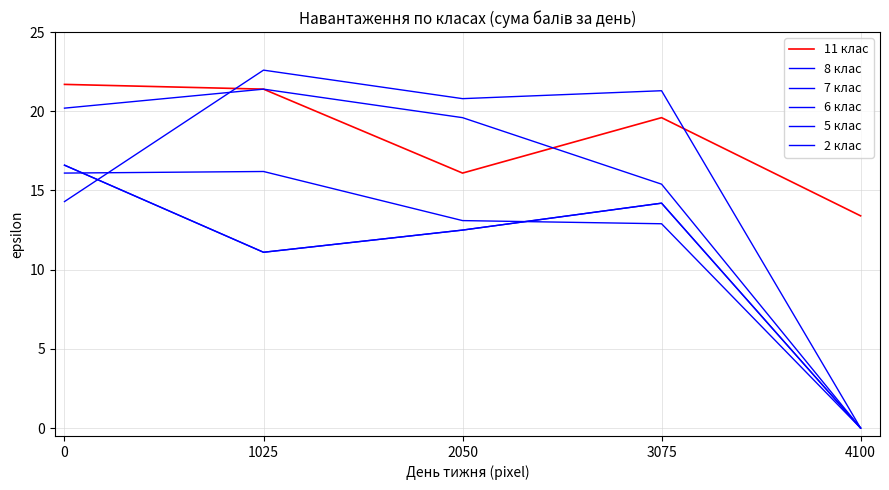

Is this an area chart (filled region under the line)?

No